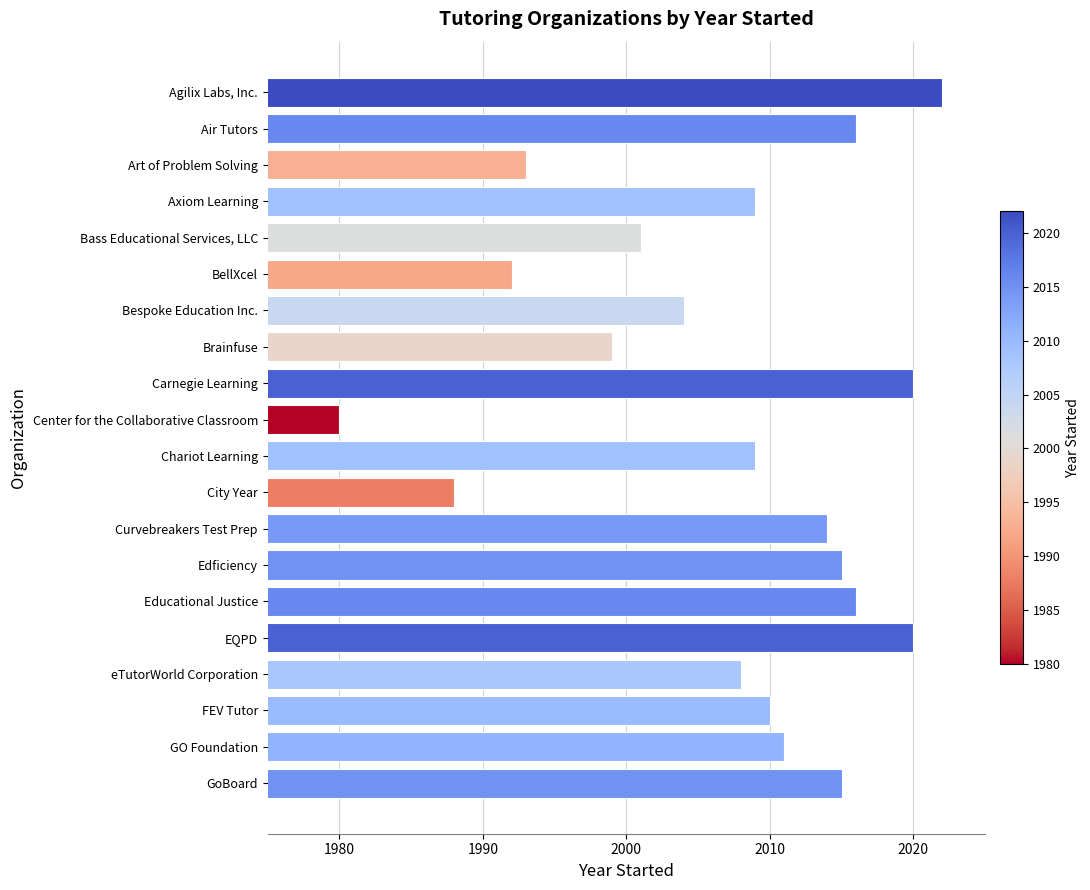

What is the difference between the maximum and minimum values?

42